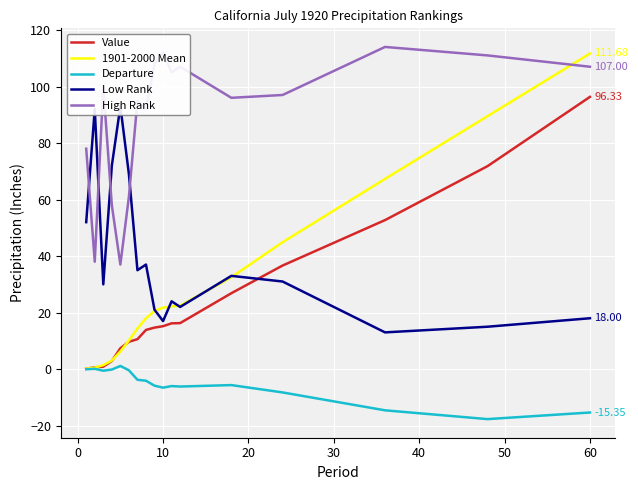

True or false: High Rank and Value intersect in this chart.

False